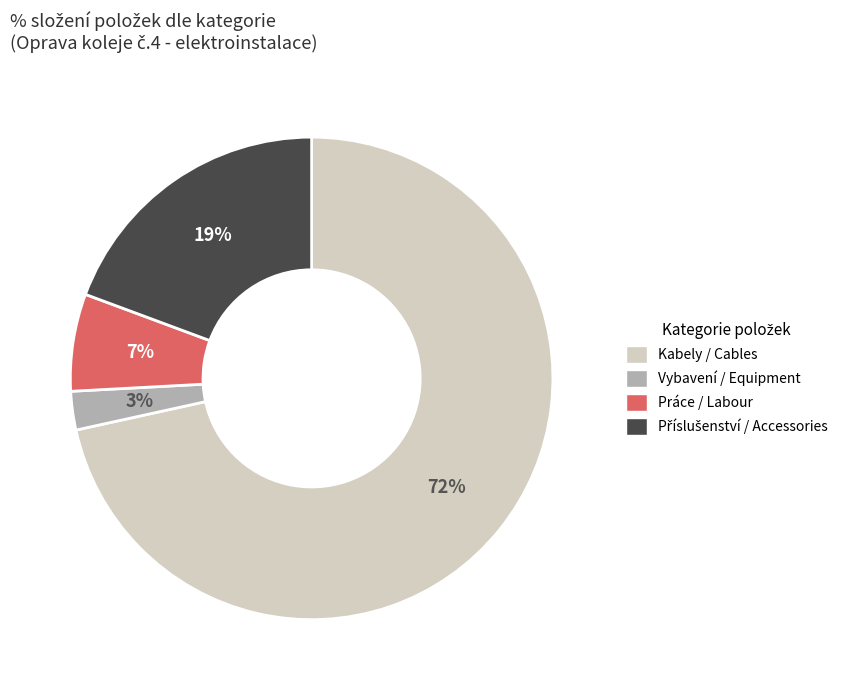

Is there any slice that represents more than half of the pie?

Yes